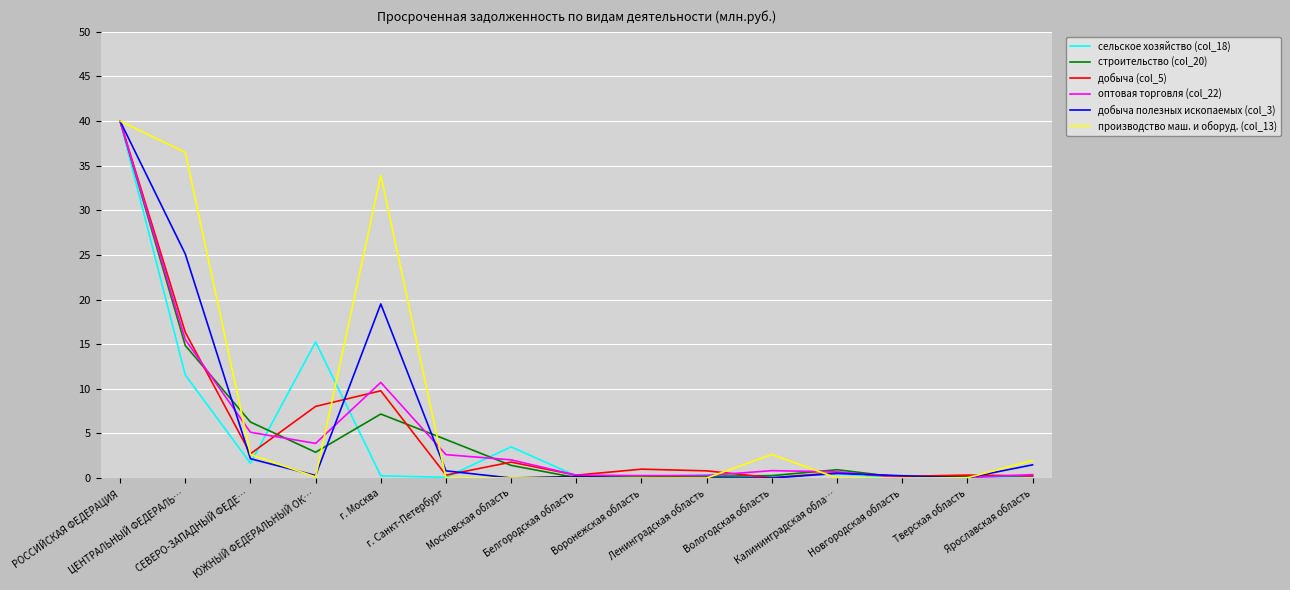

What is the maximum value for строительство (col_20)?

40.0